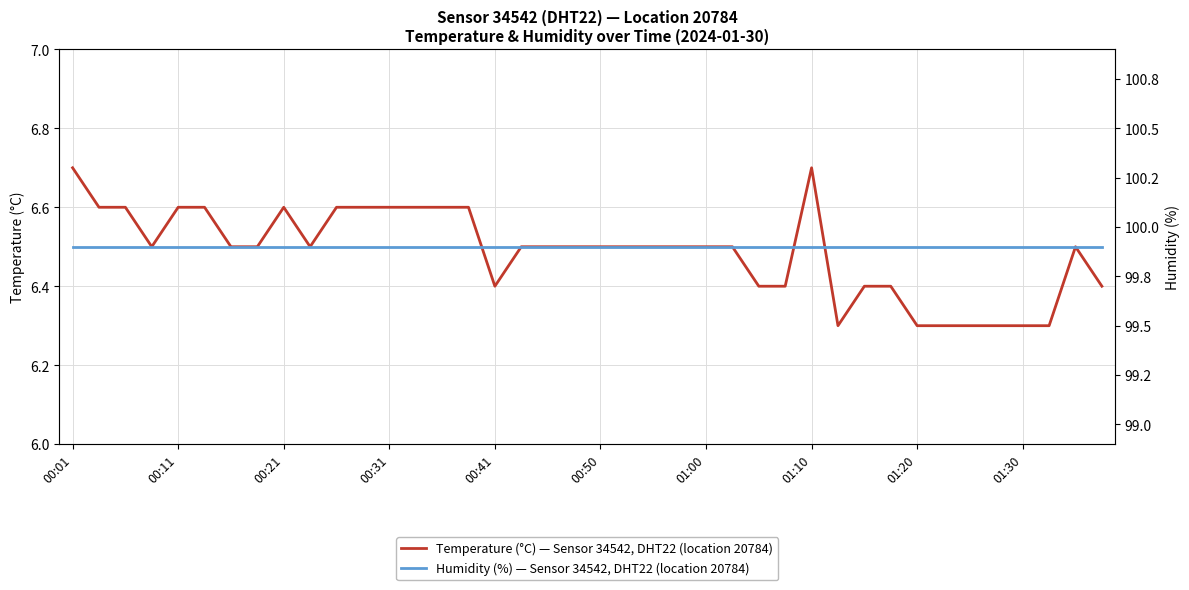

What is the difference between the maximum and second lowest values in the Temperature (°C) — Sensor 34542, DHT22 (location 20784) series?

0.4